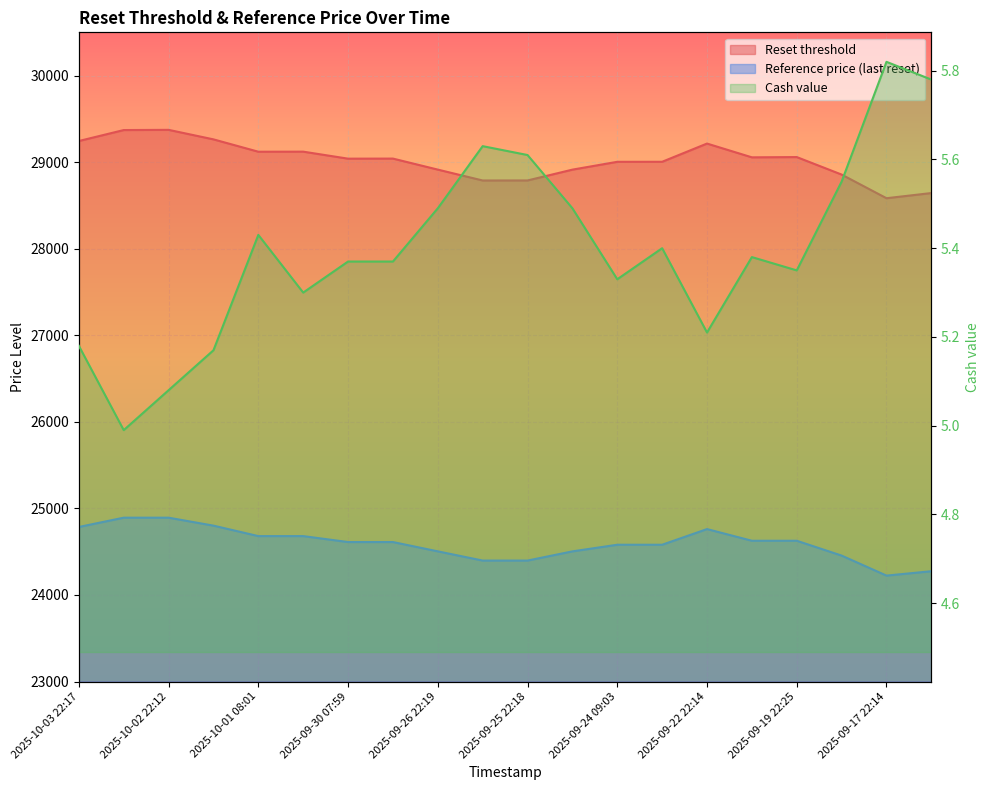

At which category does the chart reach its peak across all series?

2025-10-02 22:12